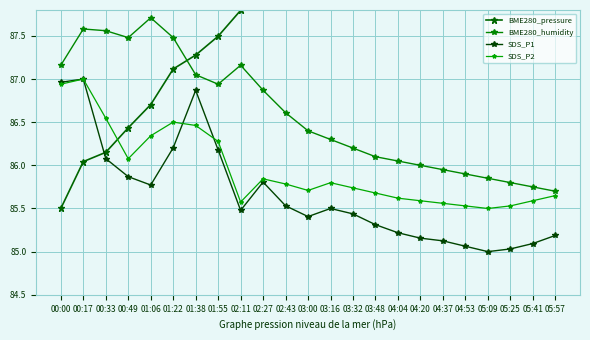

At which category is the sum across all series the highest?

01:38